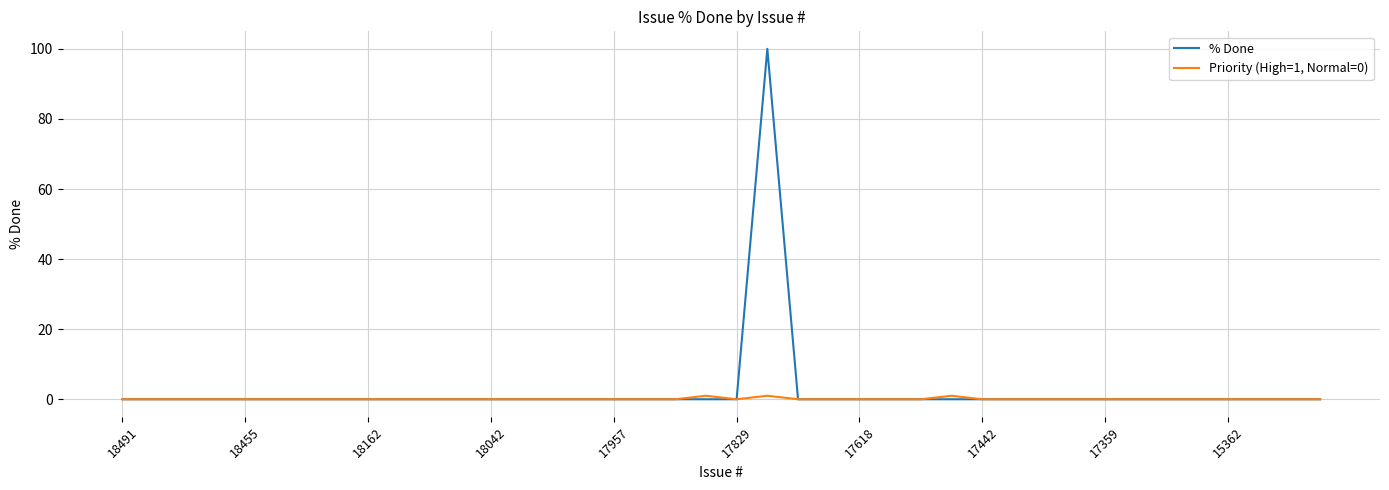

Which series has the widest spread of values?

% Done